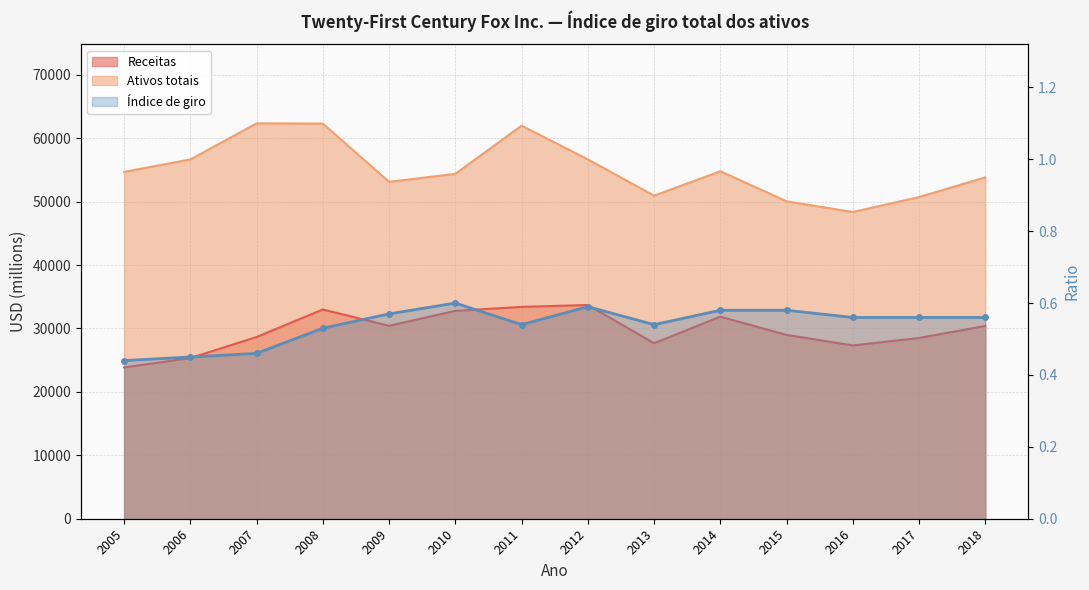

Where is the first local minimum?

2011